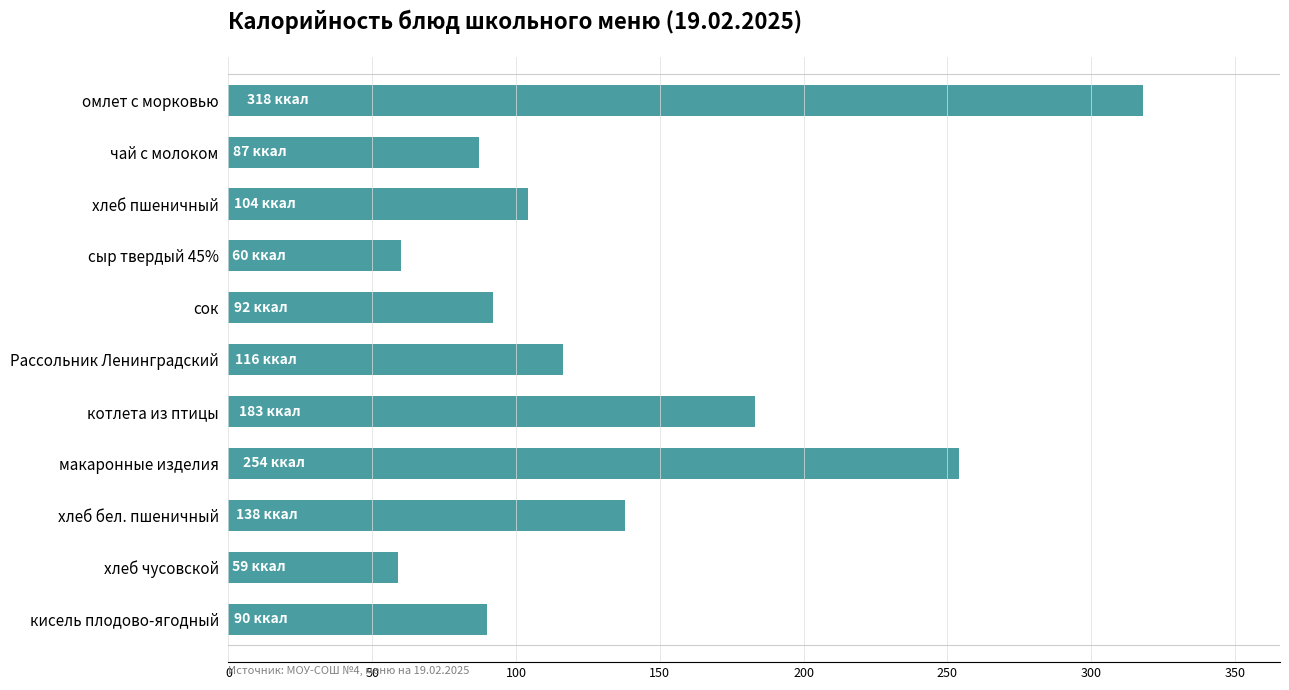

Are the bars grouped side by side (vs. stacked)?

No